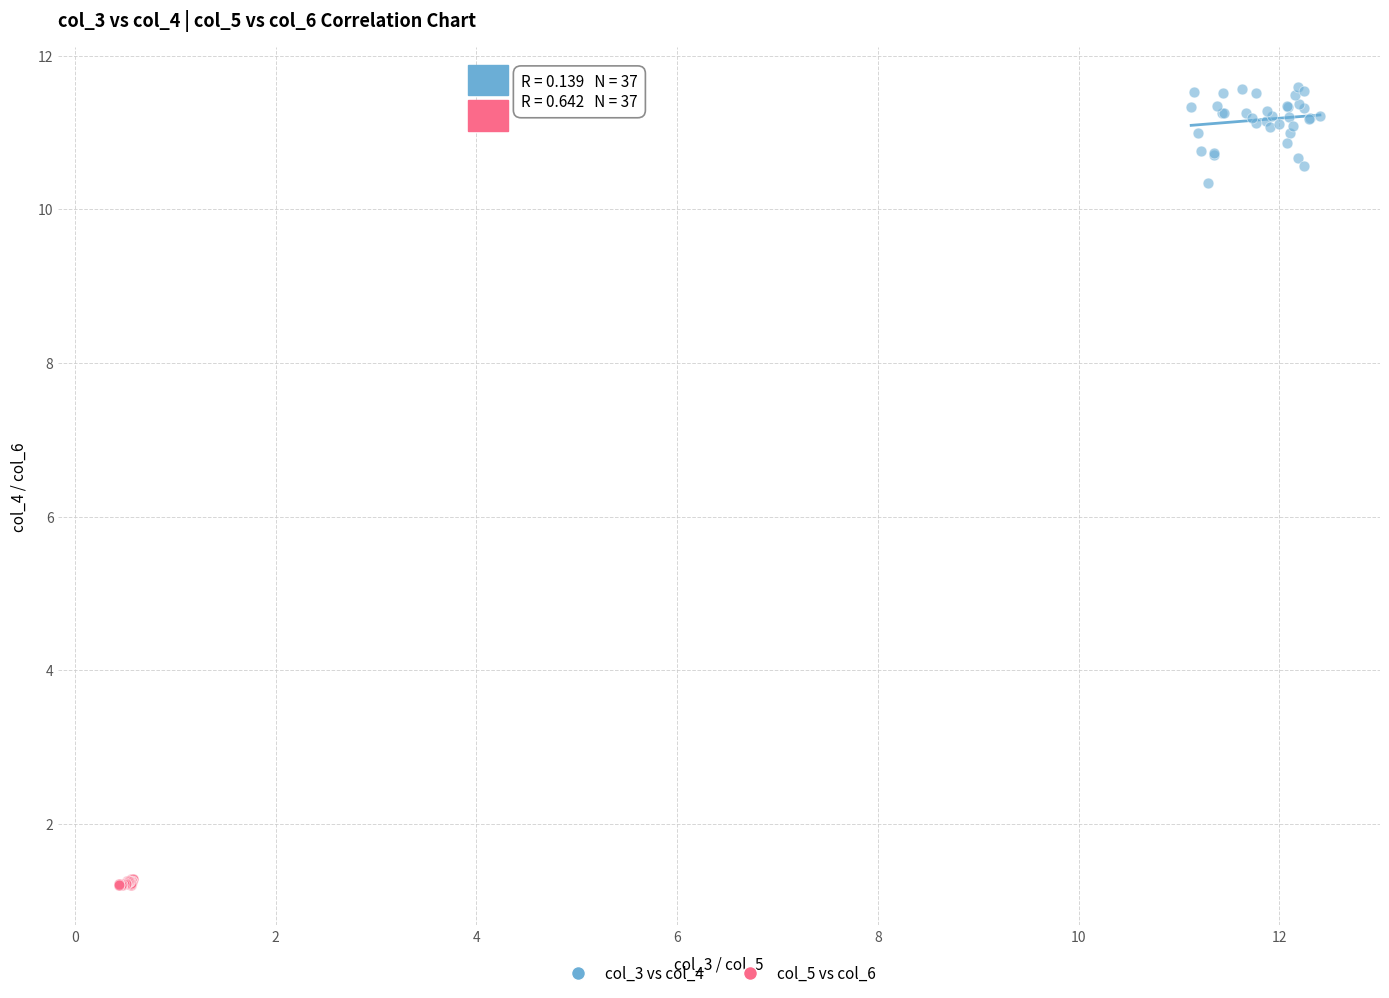

What are all the series names shown in the legend?

col_3 vs col_4, col_5 vs col_6